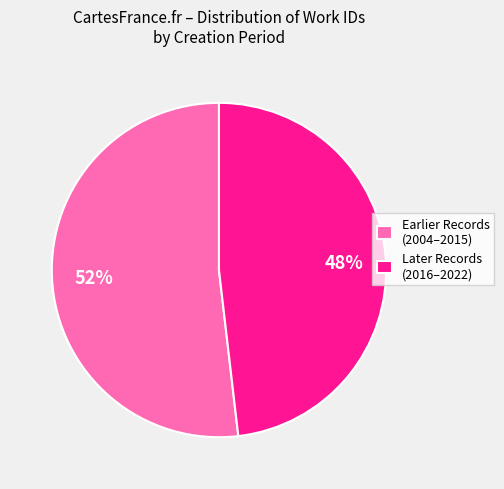

Count the number of slices in the pie.

2